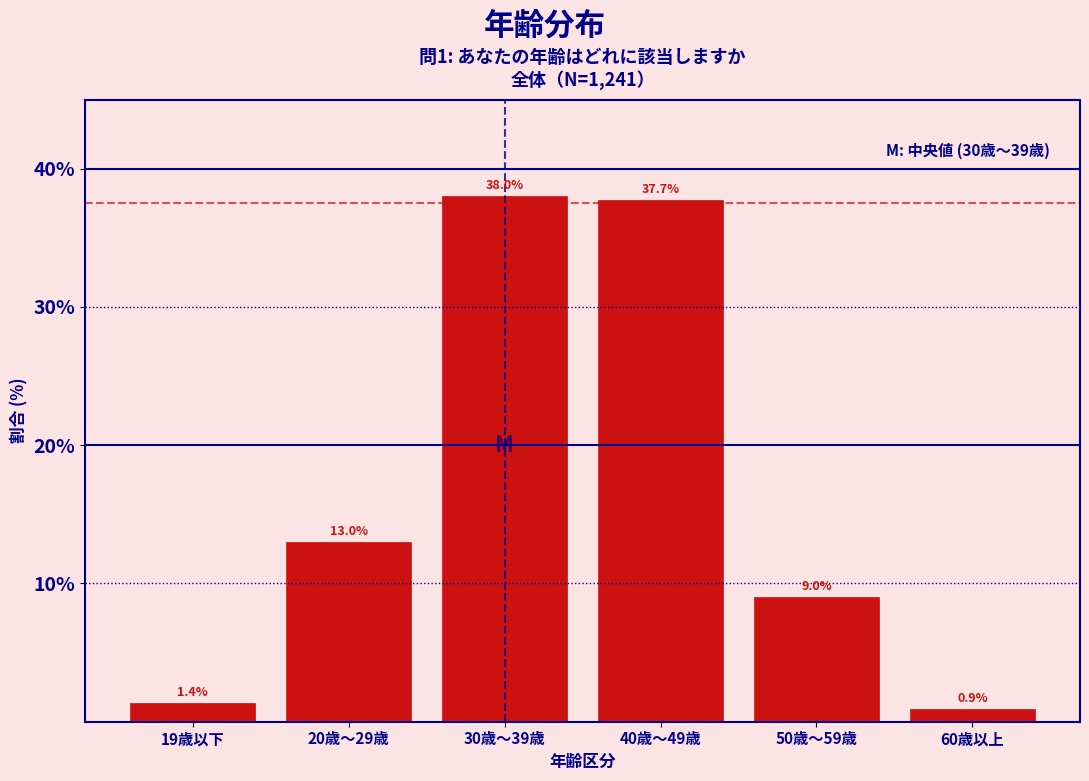

Reading left to right, list all the values displayed in this chart.

19歳以下=1.4	20歳～29歳=13.0	30歳～39歳=38.0	40歳～49歳=37.7	50歳～59歳=9.0	60歳以上=0.9